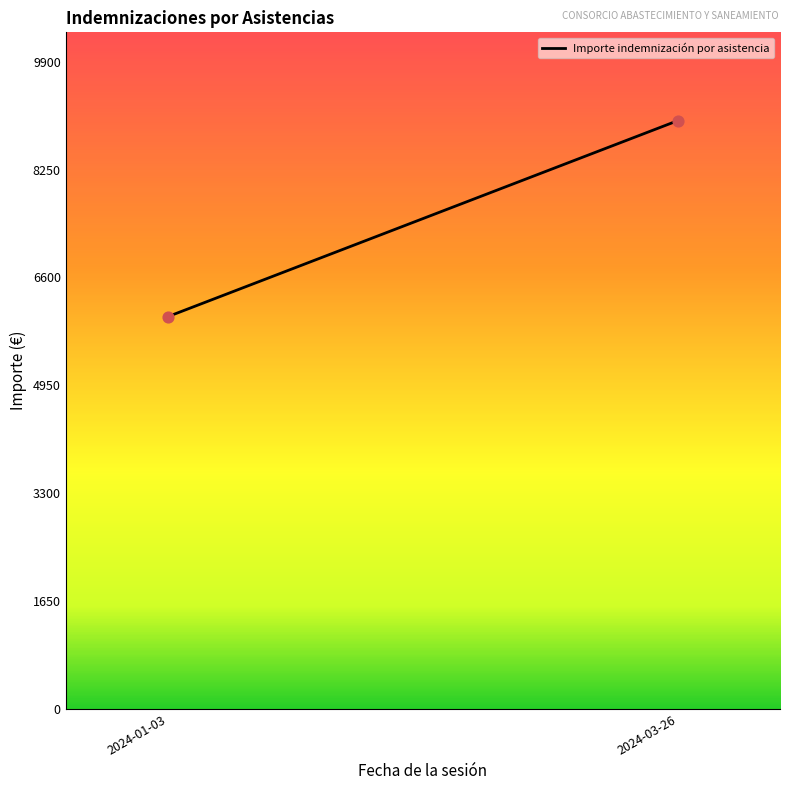

What is the range of Y values (max minus min)?

3000